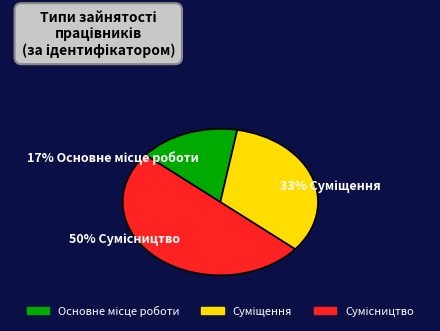

True or false: Суміщення accounts for 39% of the total.

False